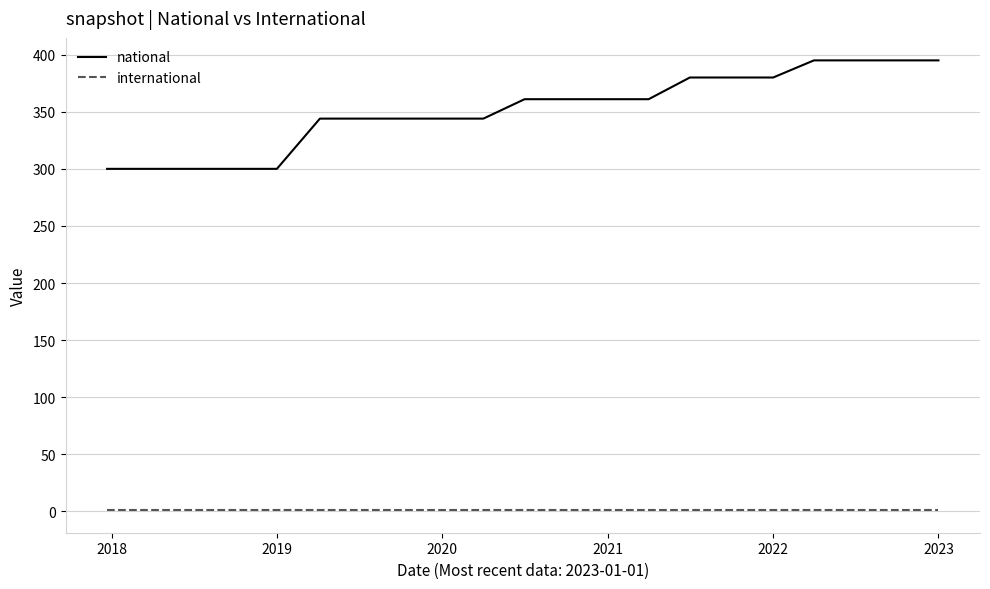

Rank the series by their maximum value, from highest to lowest.

national, international